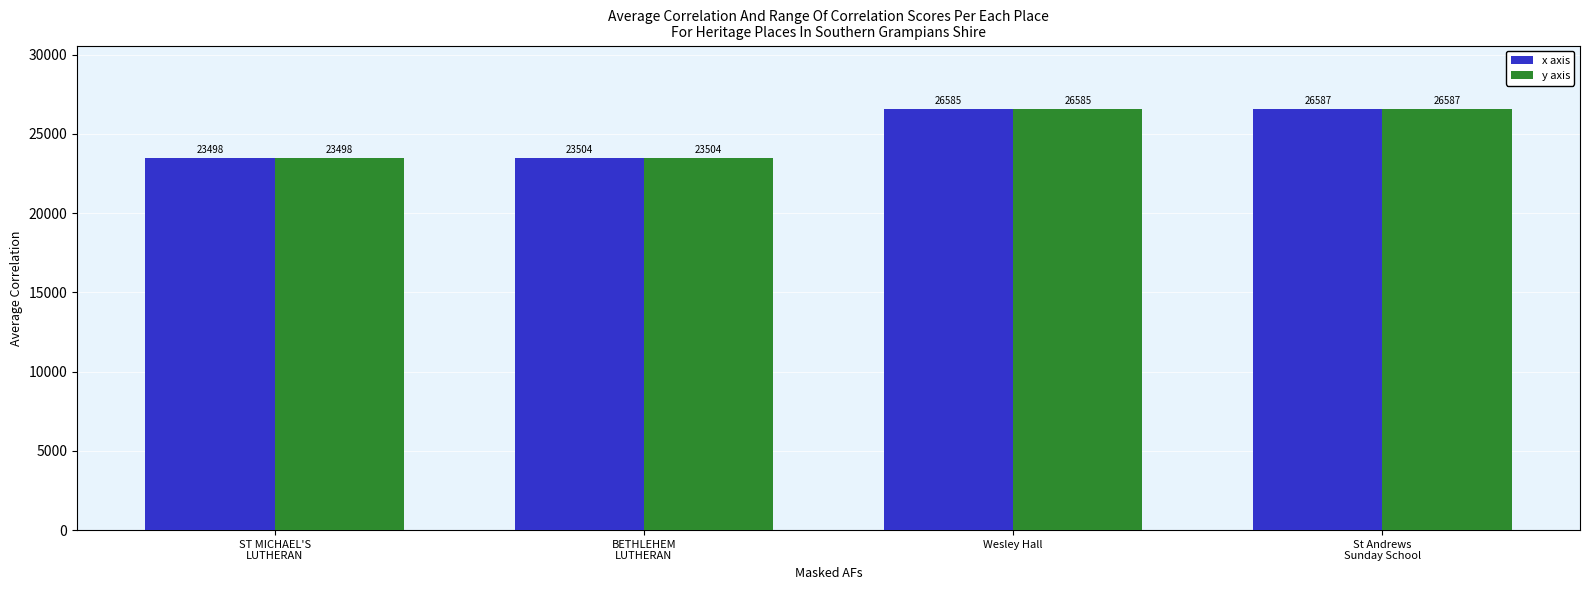

At which category is the sum across all series the highest?

St Andrews
Sunday School